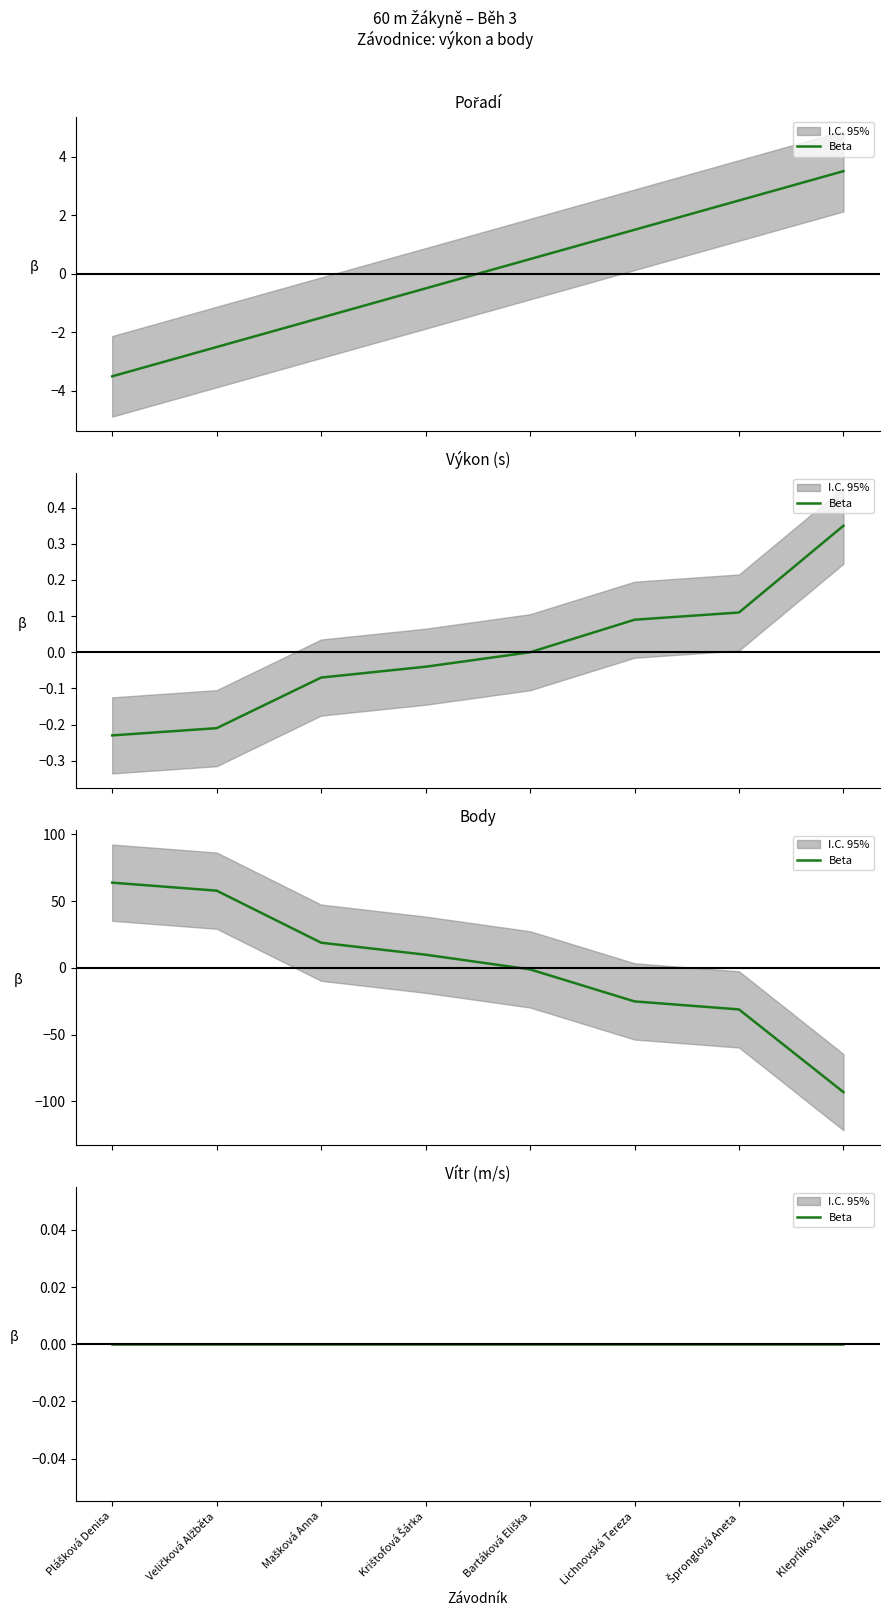

What is the value of the Body point at the 4th from the left?

9.9